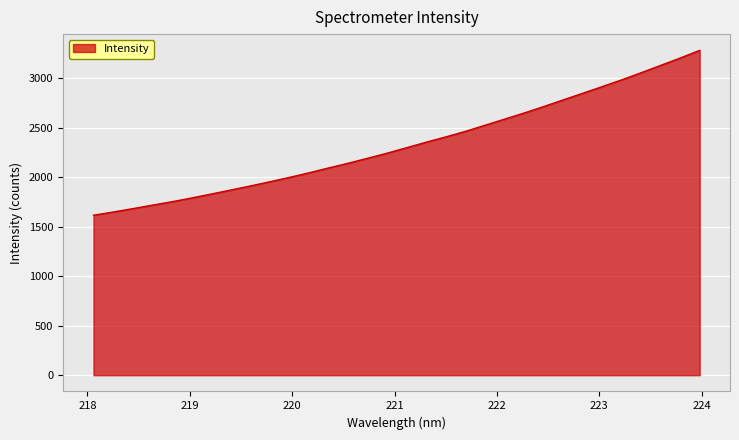

What is the maximum value shown in the chart?

3284.2